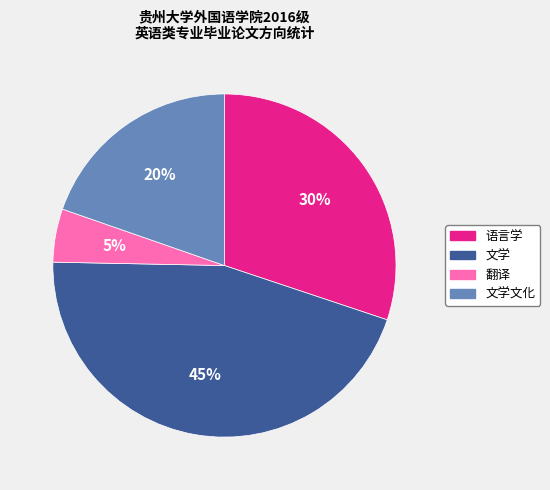

Approximately how many times larger is the value at 文学 compared to 翻译?

9.0